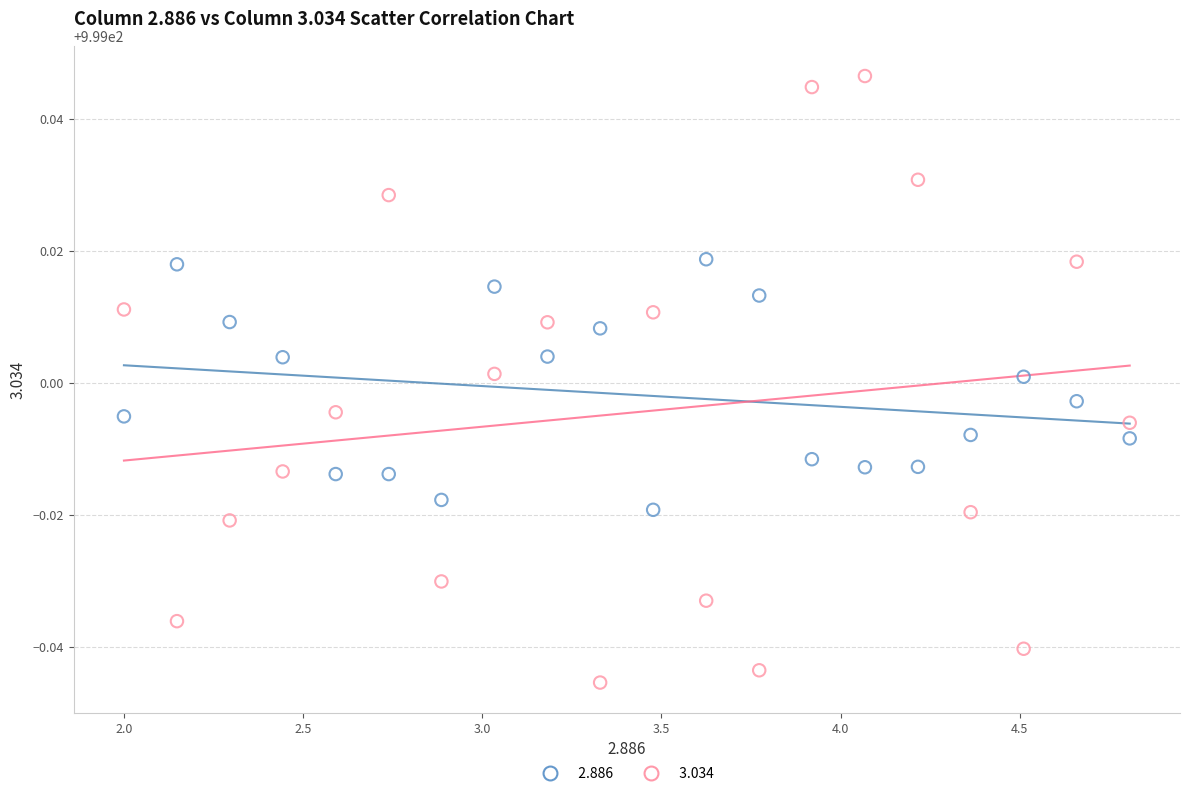

Across all data points, what is the range of X values (max minus min)?

2.8